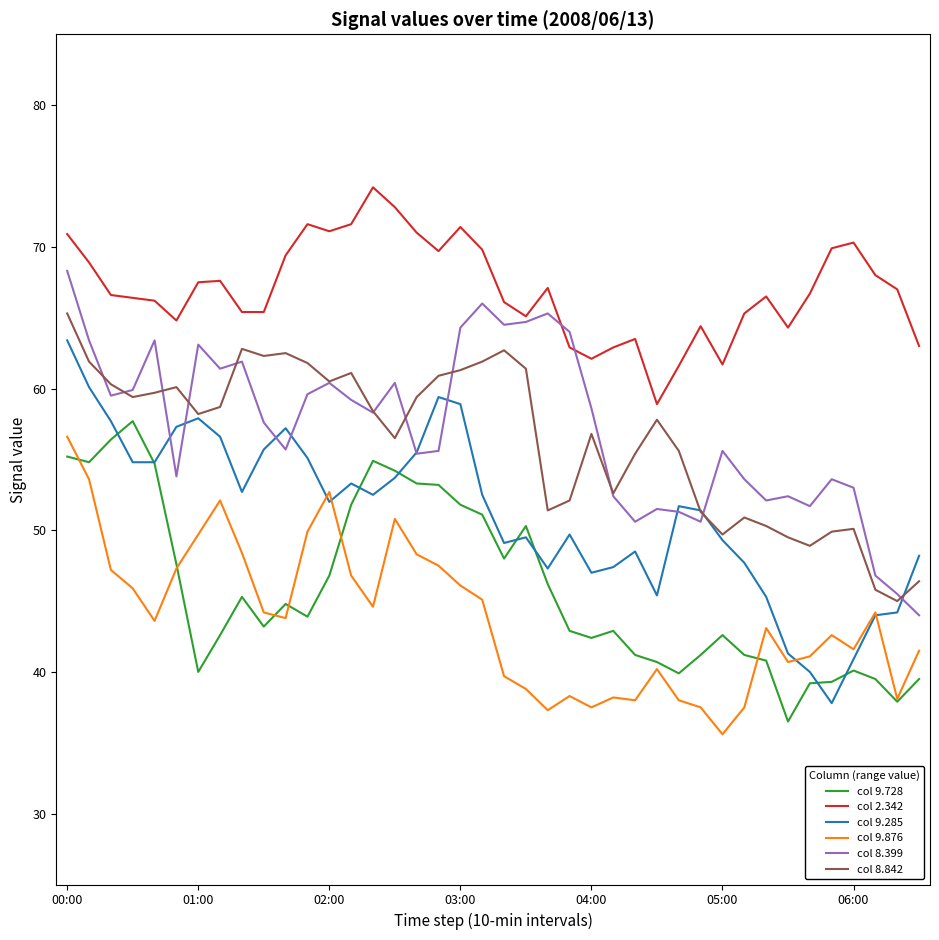

What is the minimum value for col 2.342?

58.9